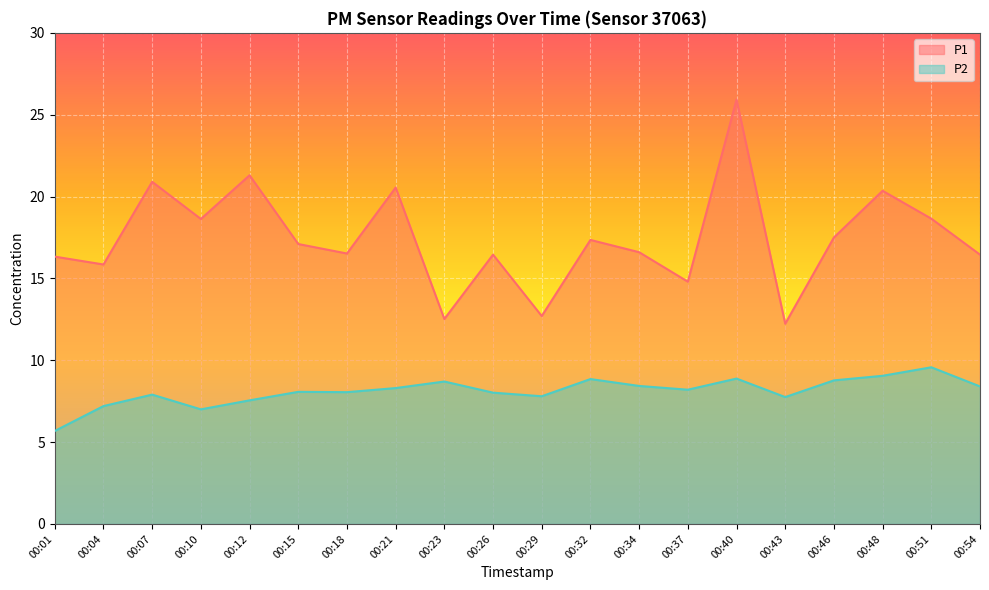

What is the approximate value of P1 at 00:15?

17.1